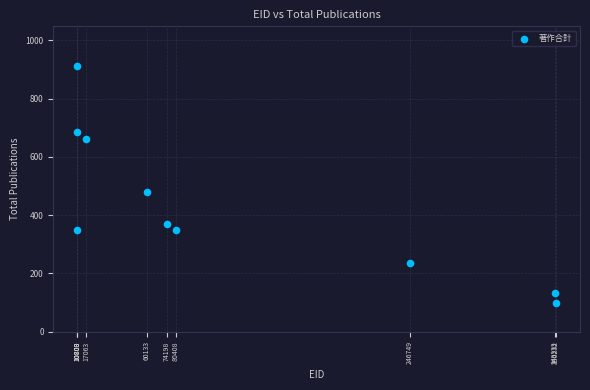

What is the range of X values (max minus min)?

339529